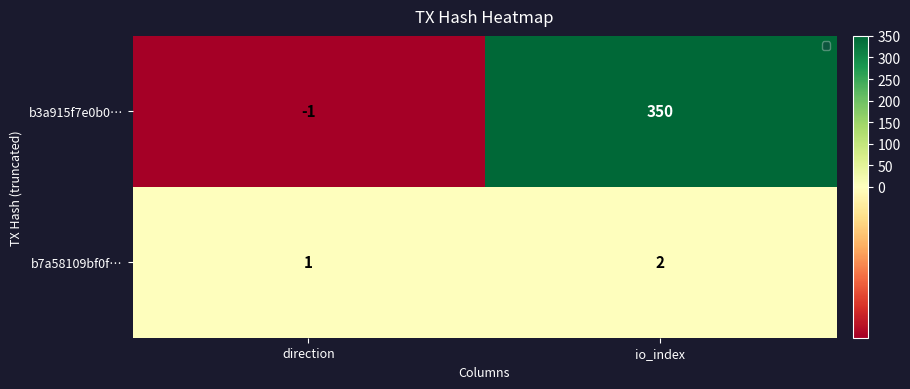

Which series changed the most between direction and io_index?

b3a915f7e0b0…